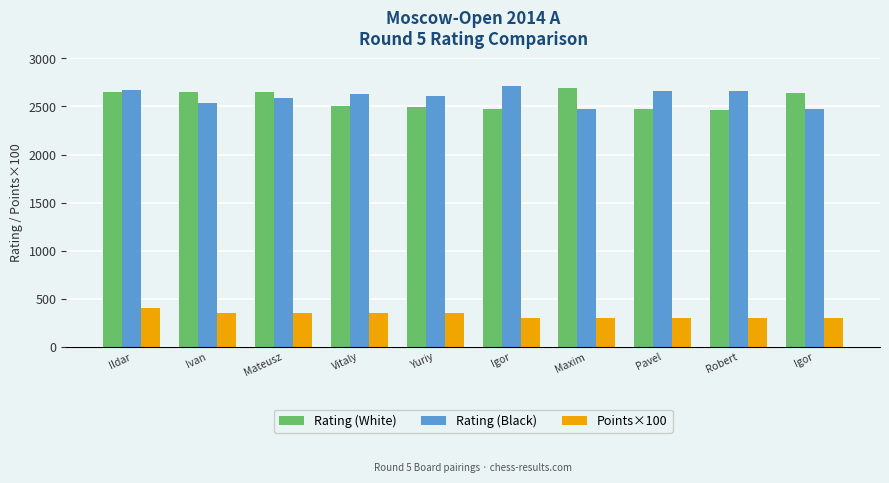

What are all the series names shown in the legend?

Rating (White), Rating (Black), Points×100